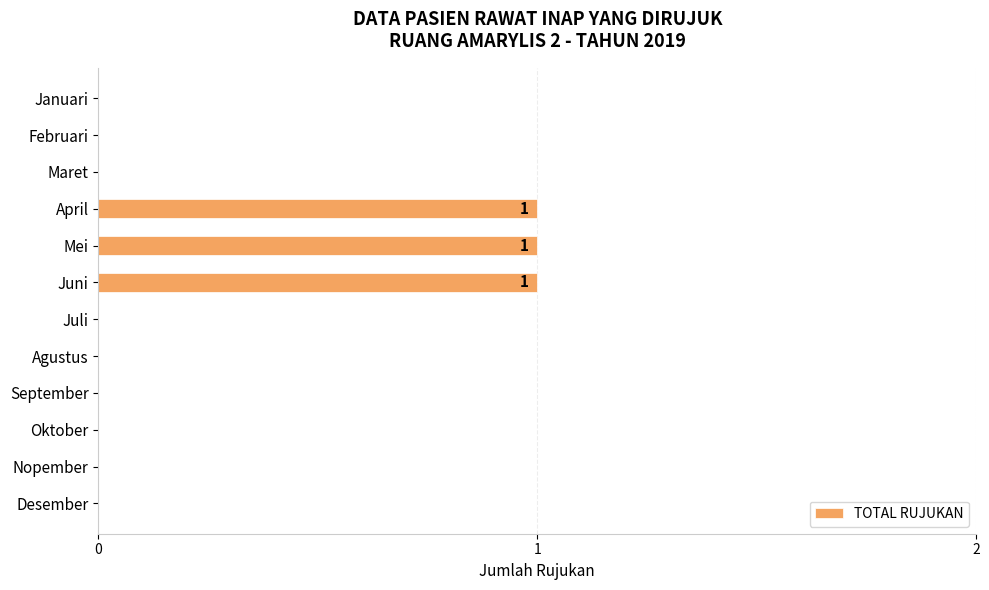

What is the sum of all values?

3